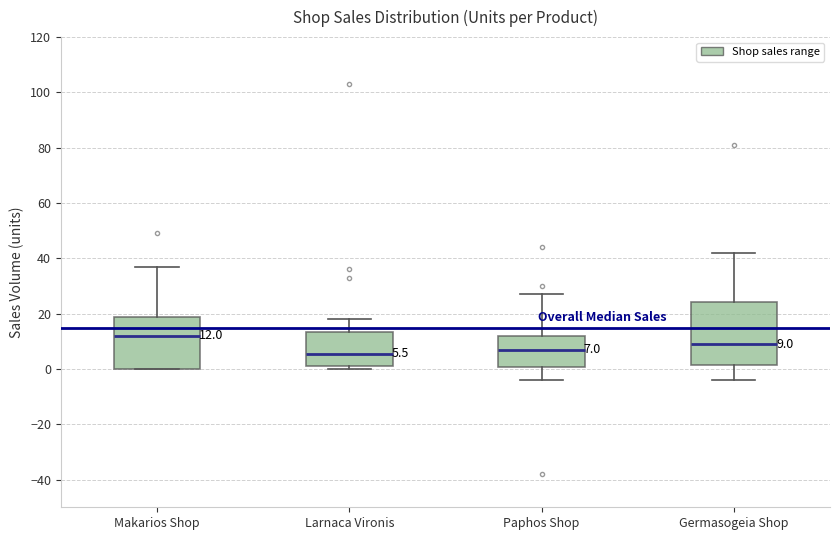

Which box is the tallest, from its lower edge to its upper edge?

Germasogeia Shop